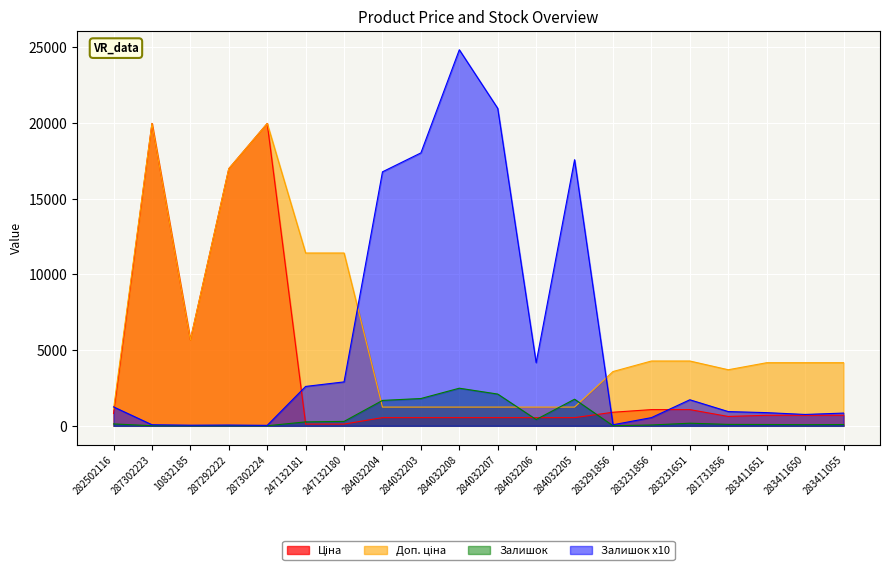

Does the chart display data point markers on the line(s)?

No